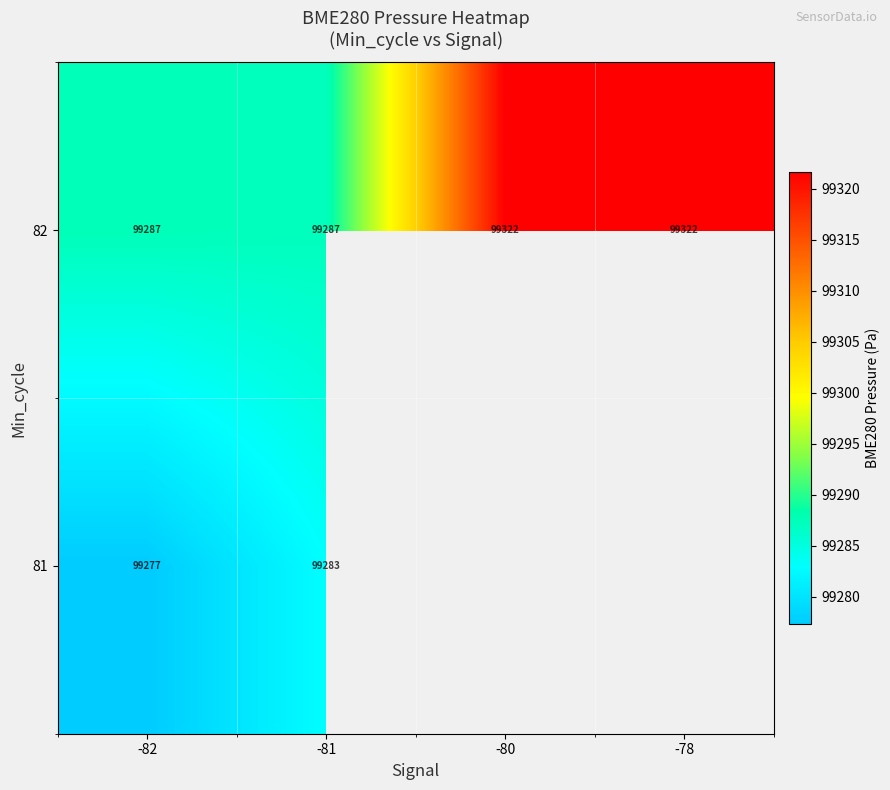

How many values in the 82 series are below 99322?

2